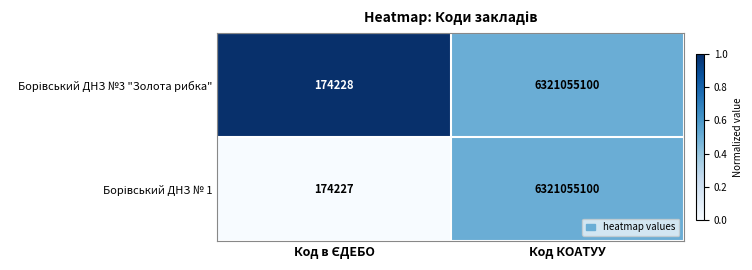

At which category is the sum across all series the highest?

Код КОАТУУ